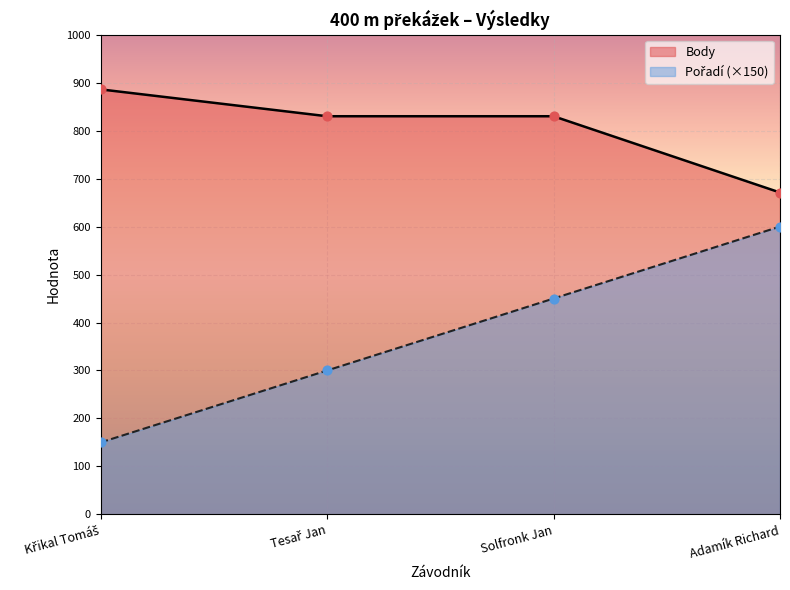

Which series has the largest Y range (max minus min)?

Pořadí